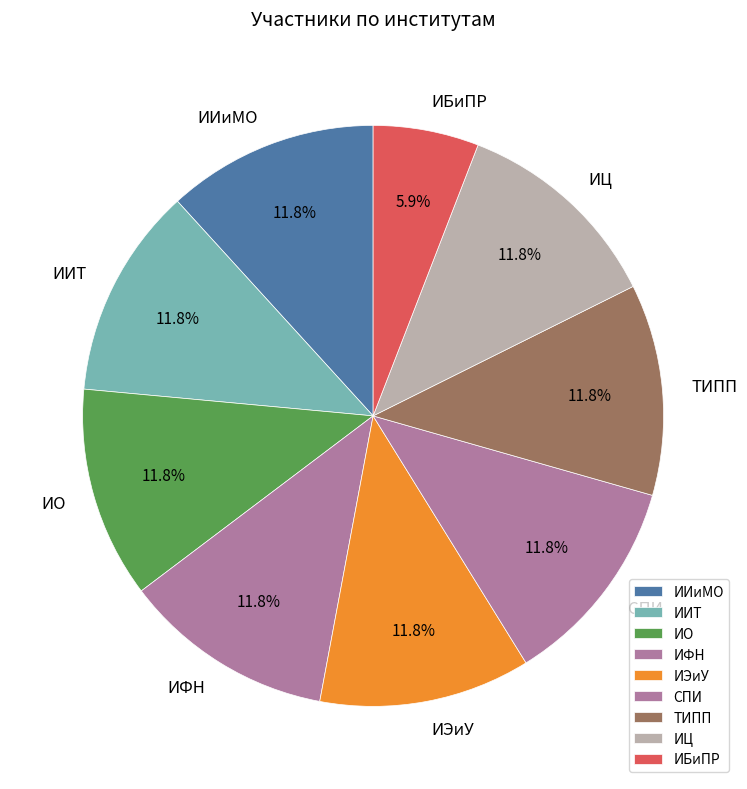

To the nearest percent, what is the difference between the largest and smallest slice percentages?

6%